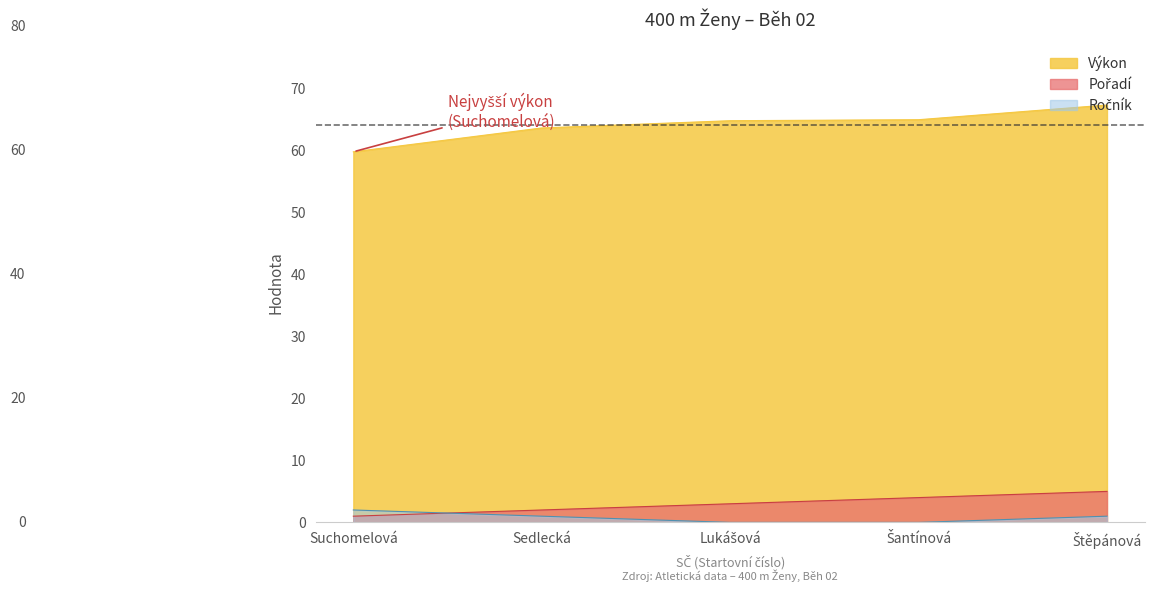

How many lines are shown in the chart?

3